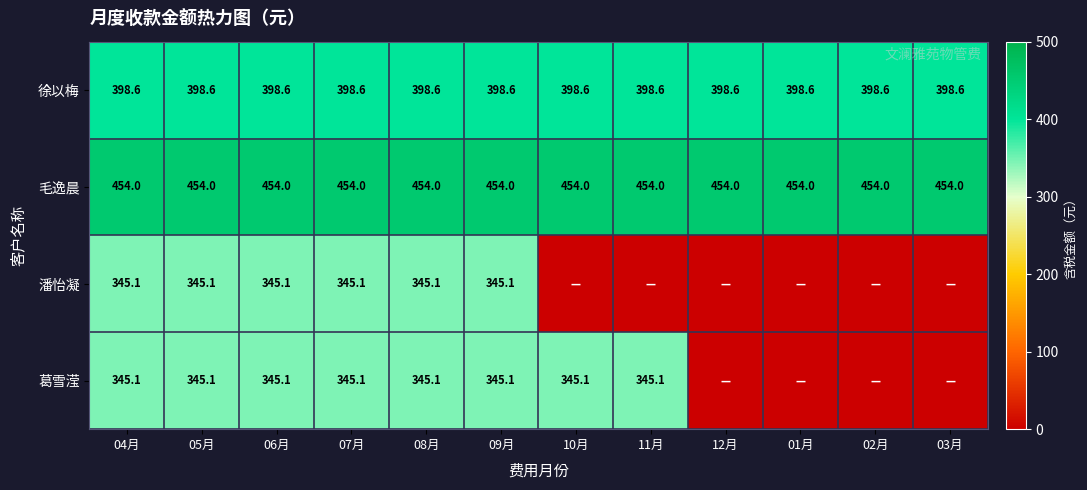

What is the highest value of the 毛逸晨 series?

454.0